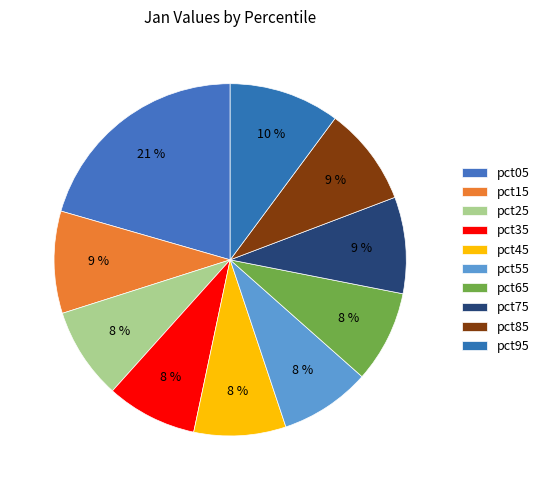

Does pct15 represent more than half of the total?

No